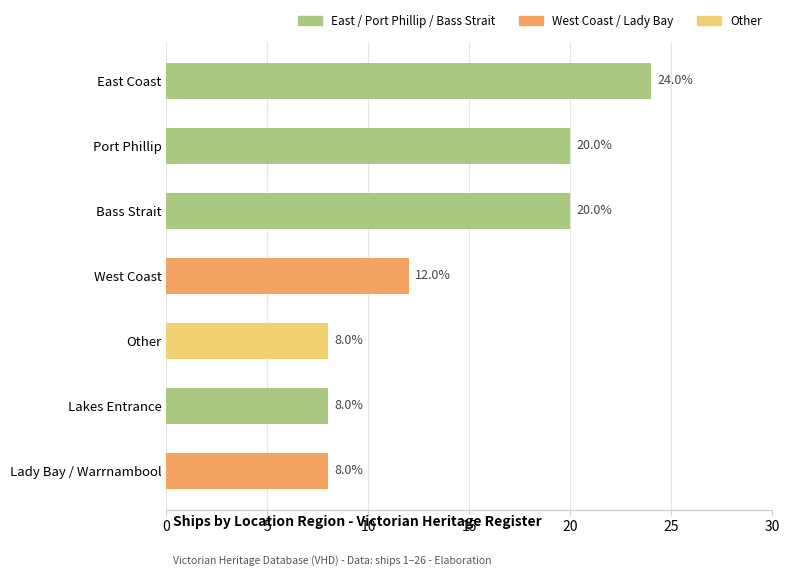

Does the chart contain stacked bars?

No